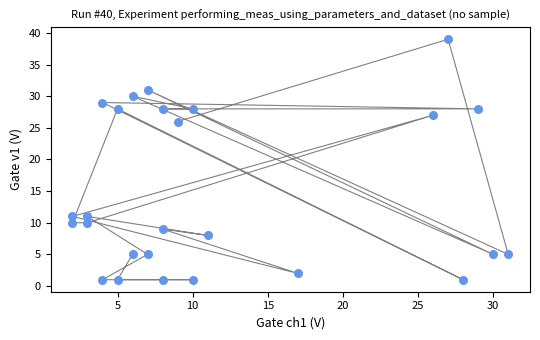

What is the range of X values (max minus min)?

29